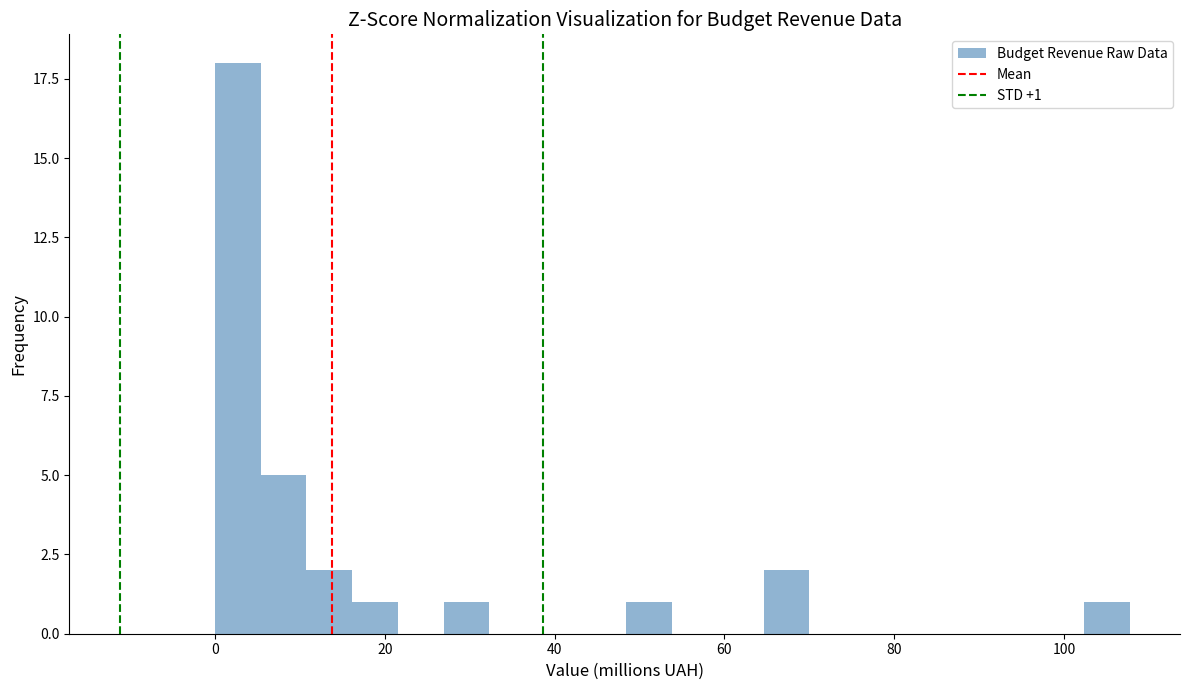

Around what value on the x-axis is the tallest bar? Give the approximate position of its centre, as read against the axis.

2